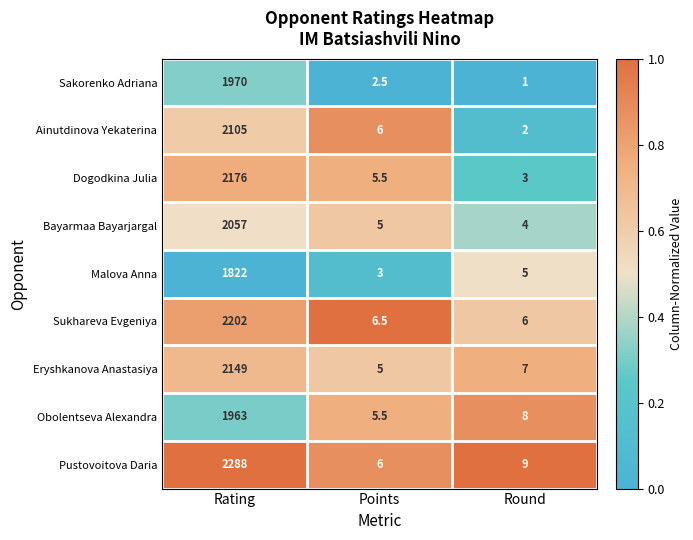

True or false: Sukhareva Evgeniya has a value of 3873.1 at Rating.

False